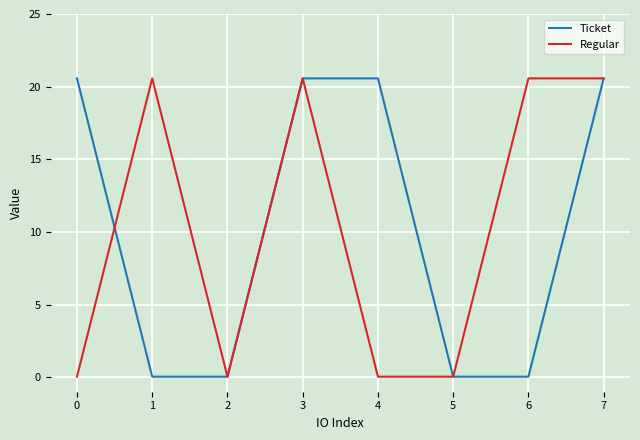

Is it true that Ticket equals 8.0 at 4?

False